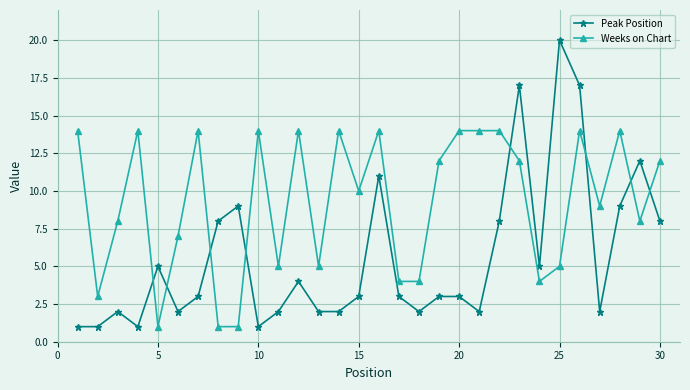

How many times do Weeks on Chart and Peak Position cross each other?

8